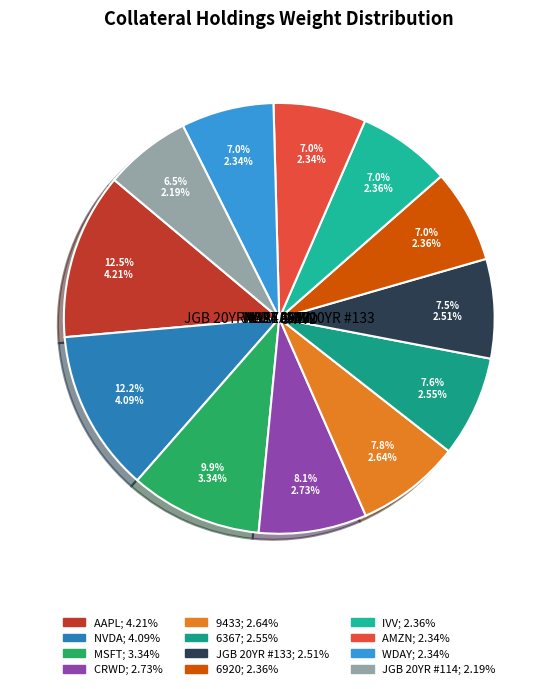

Which has a higher value, AMZN or MSFT?

MSFT